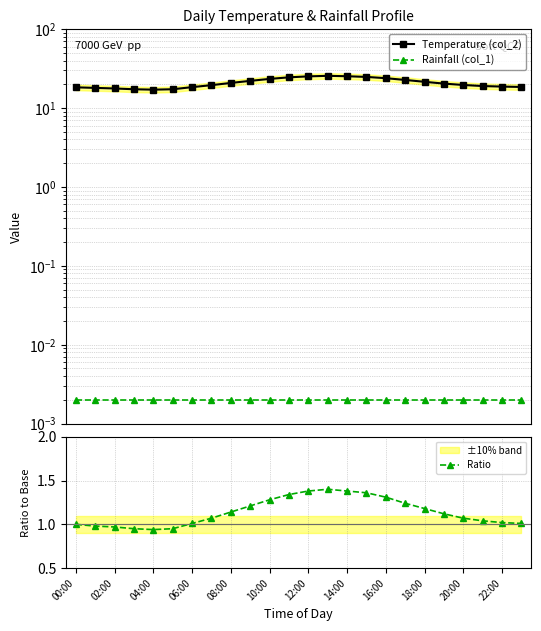

Count the number of data series in this chart.

3